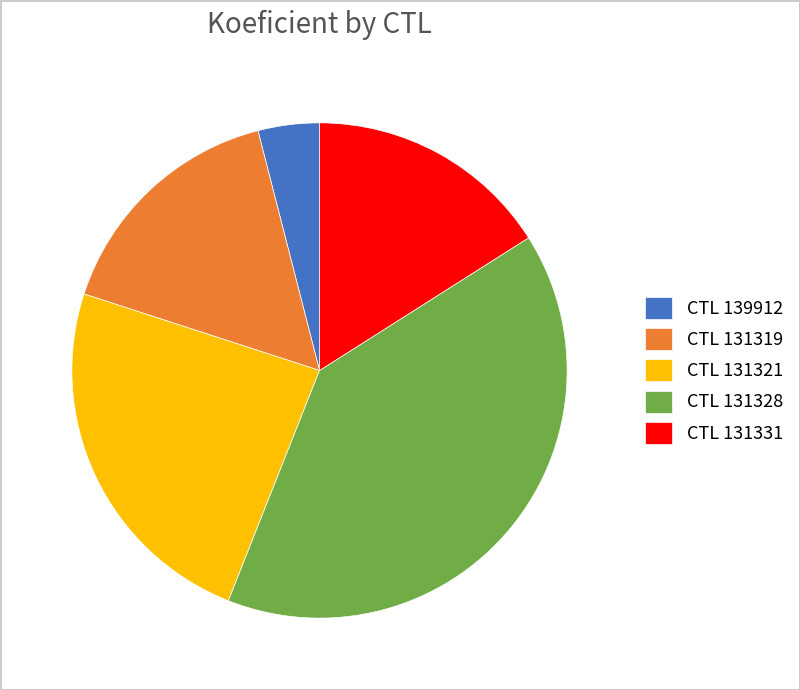

How many segments does this pie chart have?

5